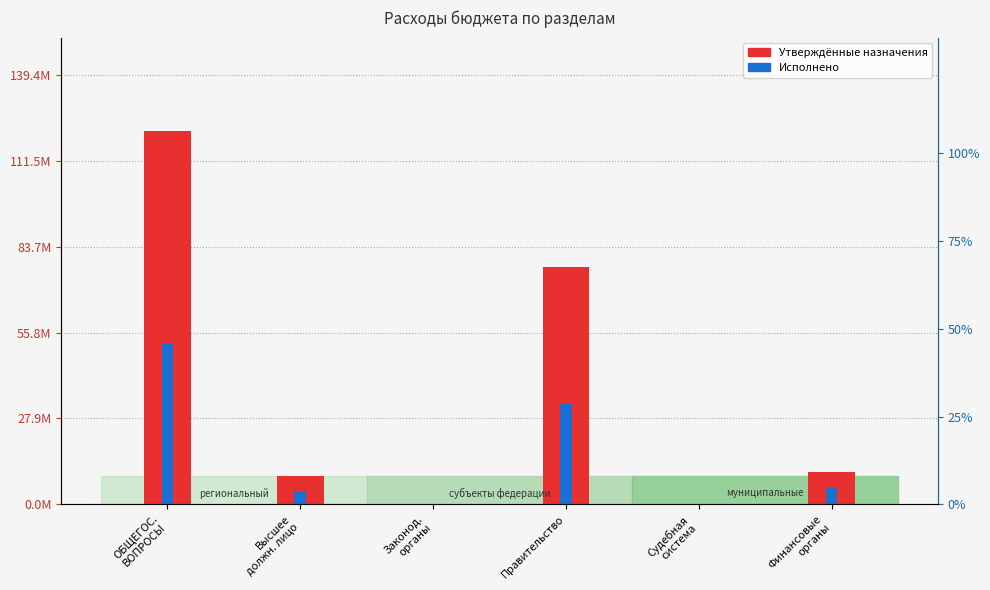

Which has a higher value, ОБЩЕГОС.
ВОПРОСЫ or Высшее
должн. лицо?

ОБЩЕГОС.
ВОПРОСЫ